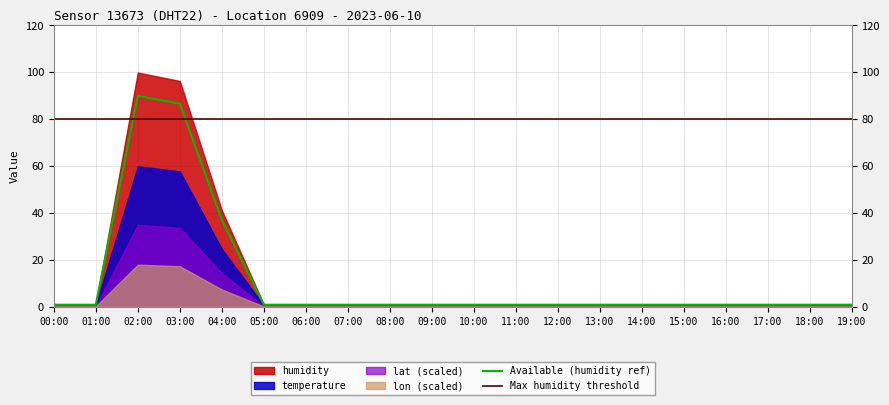

At which category does humidity reach its first local peak?

02:00